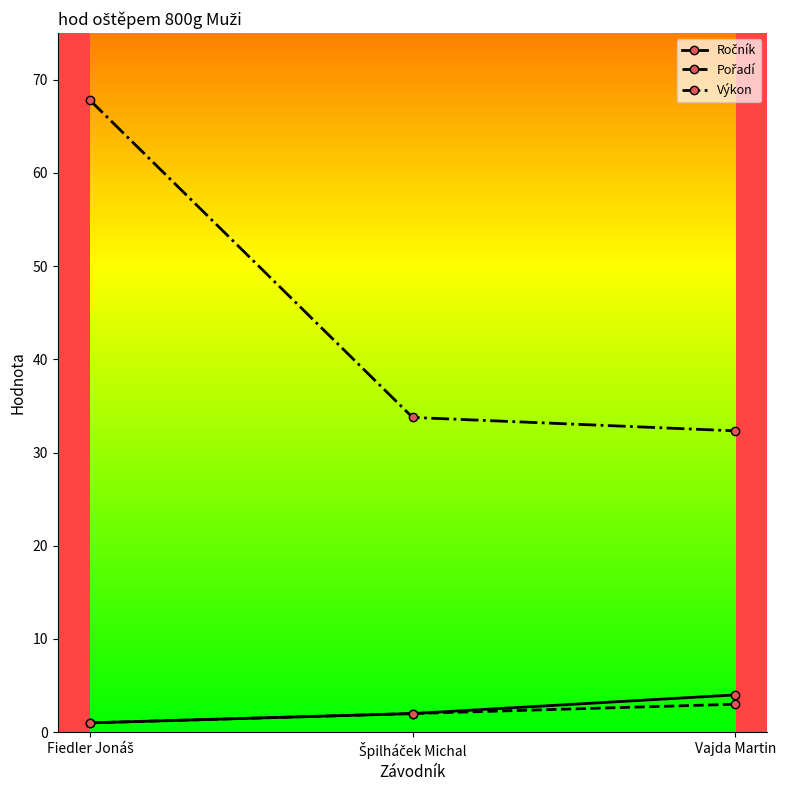

What is the value of the Výkon point at the 1st from the left?

67.8